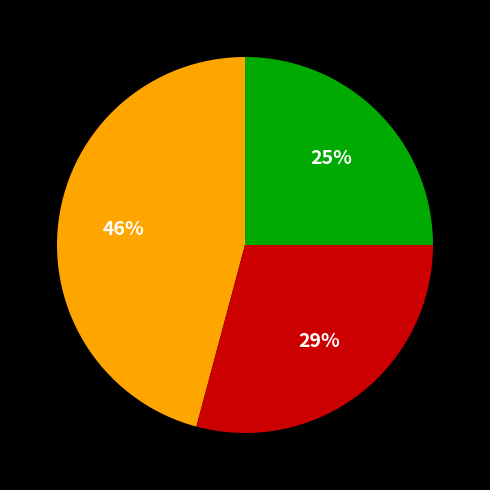

To the nearest percent, what is the average slice percentage?

33%